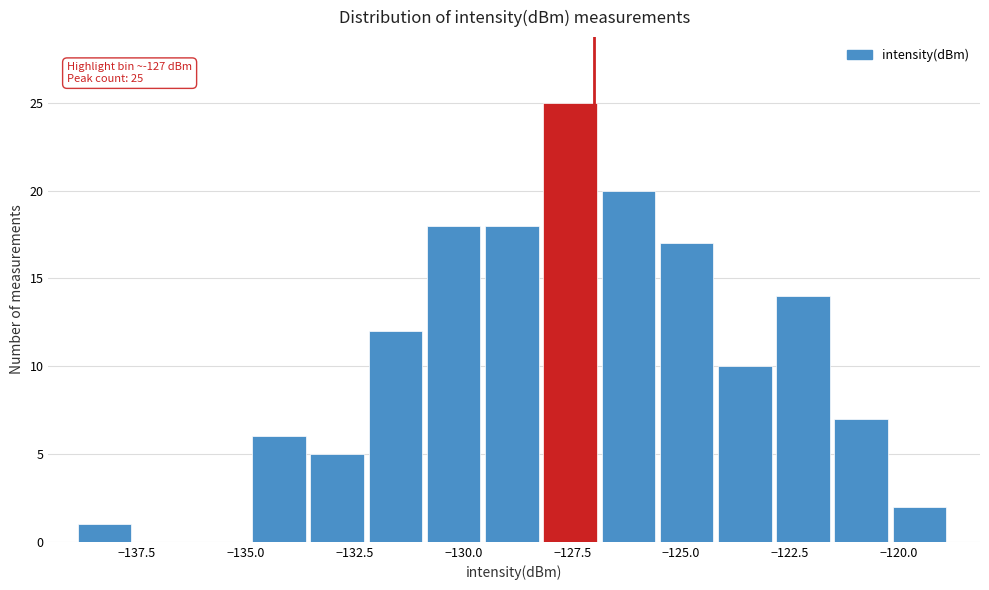

Read against the x-axis, roughly where is the centre of the tallest bar?

-127.5